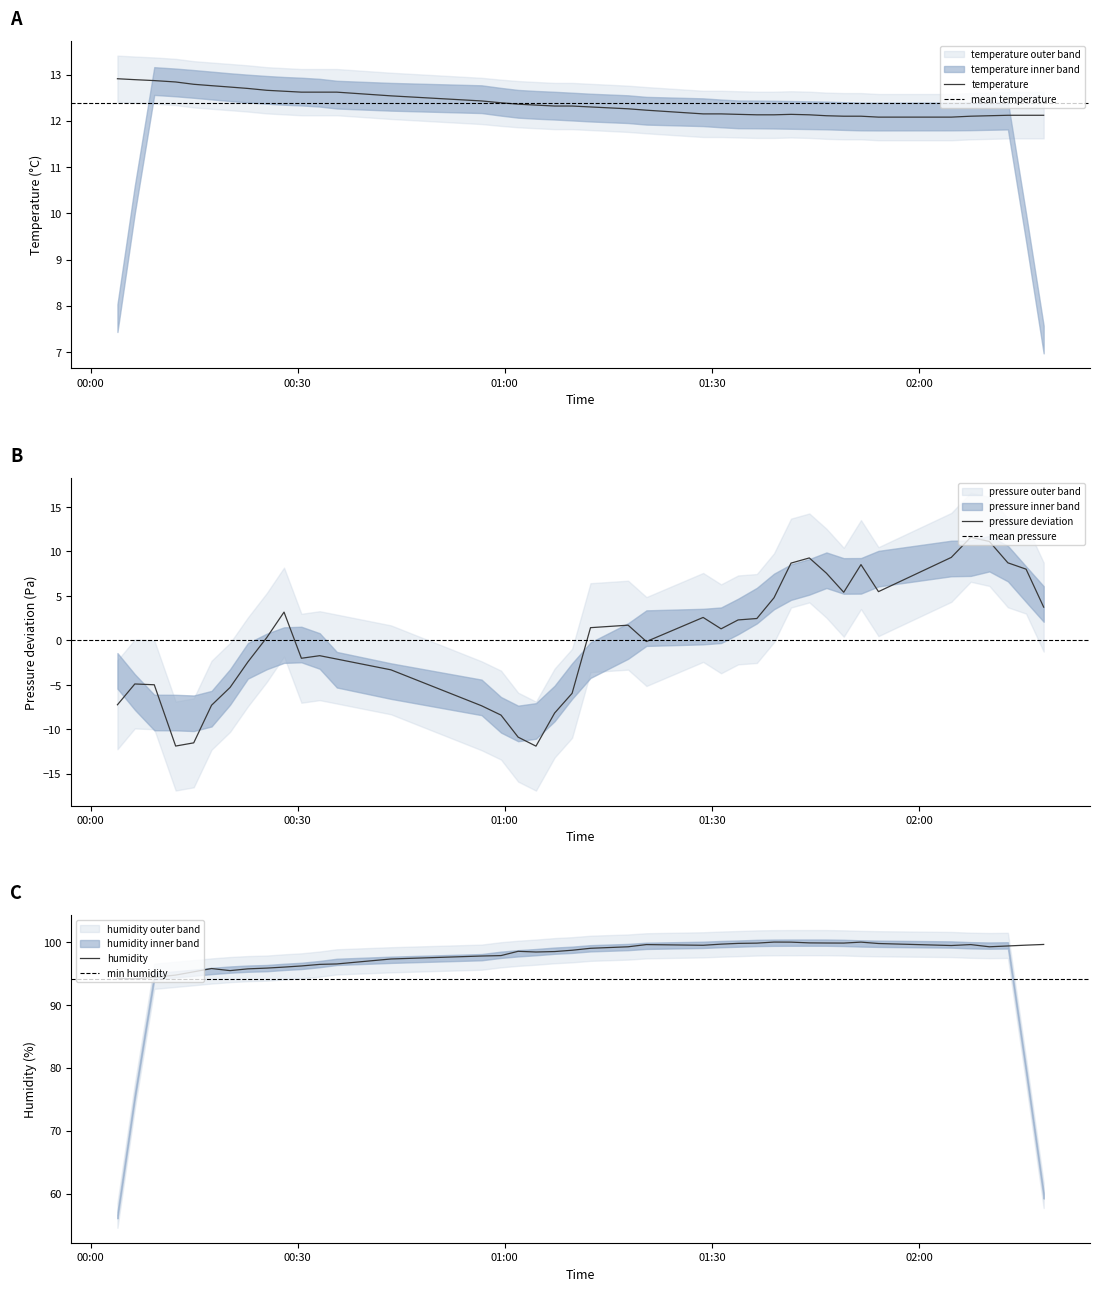

Is this an area chart (filled region under the line)?

No